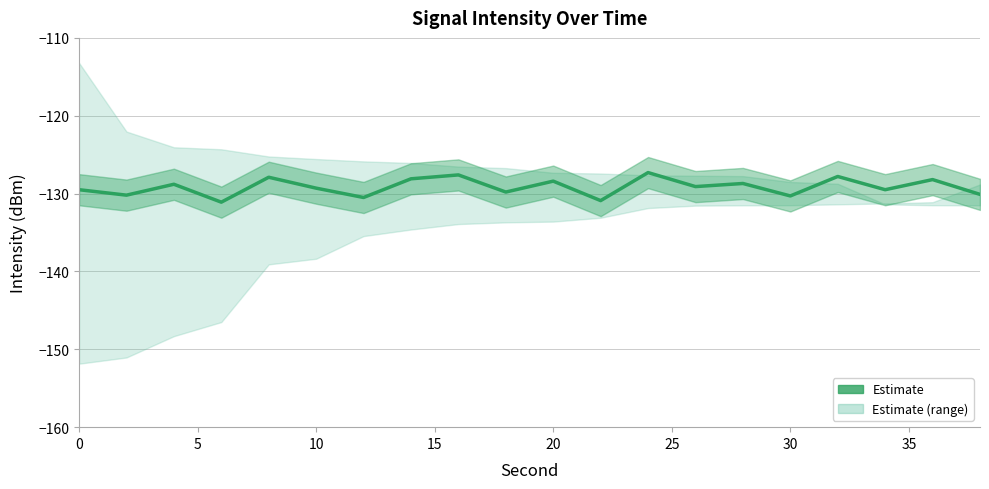

What is the difference between the maximum and minimum values?

3.8